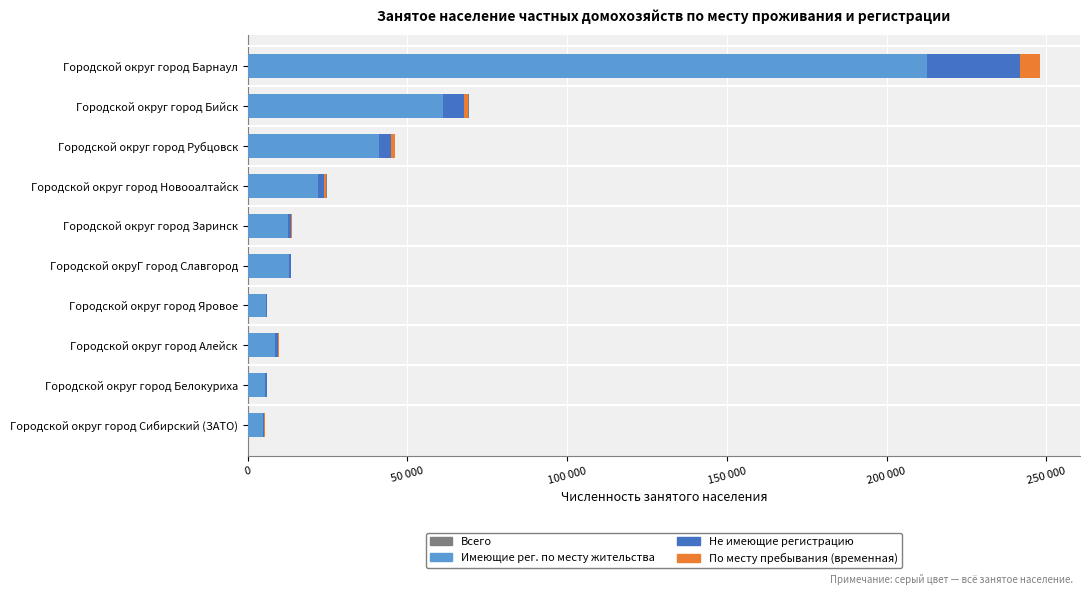

What is the average value of the Не имеющие регистрацию series?

4511